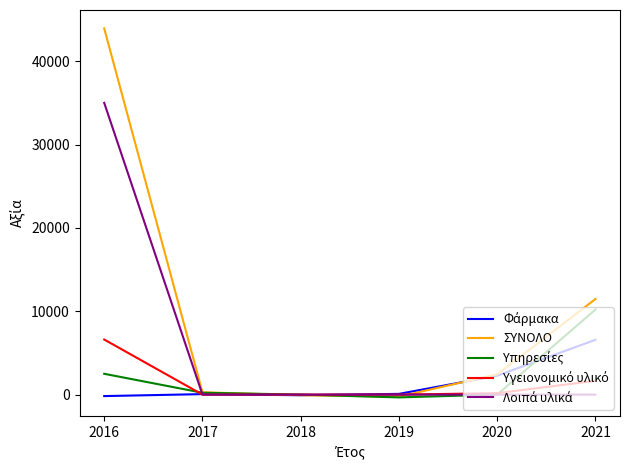

Is it true that ΣΥΝΟΛΟ equals -75.7 at 2018?

True